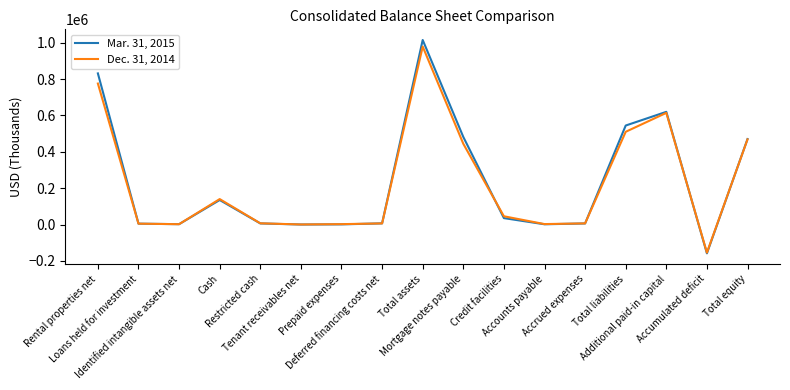

Rank the series by their maximum value, from lowest to highest.

Dec. 31, 2014, Mar. 31, 2015